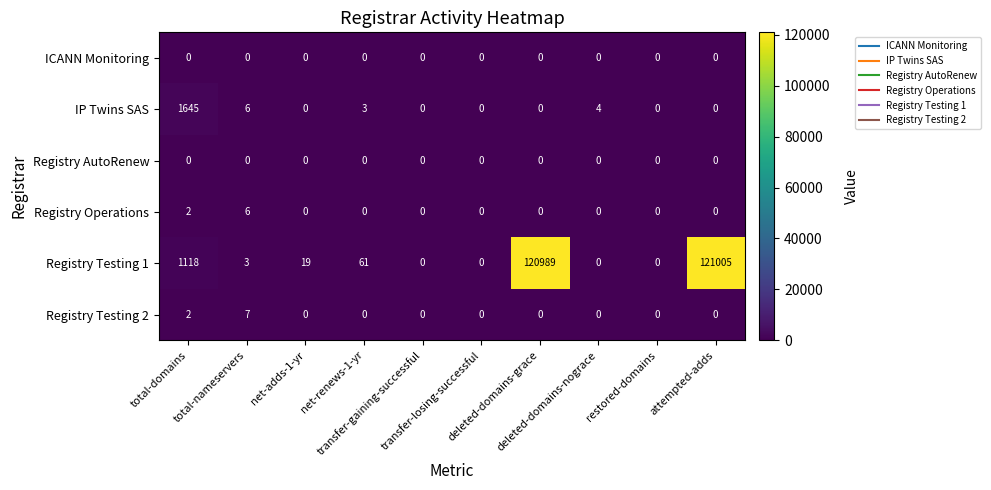

What is the difference between the maximum and second lowest values in the Registry Operations series?

6